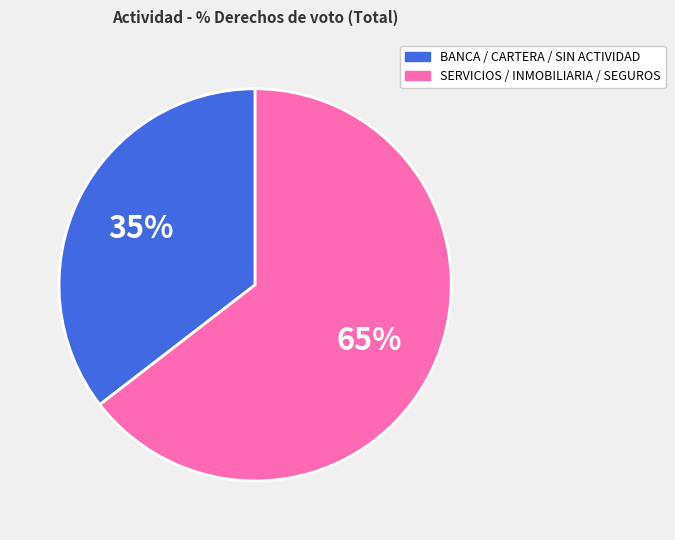

How many slices are in this pie chart?

2